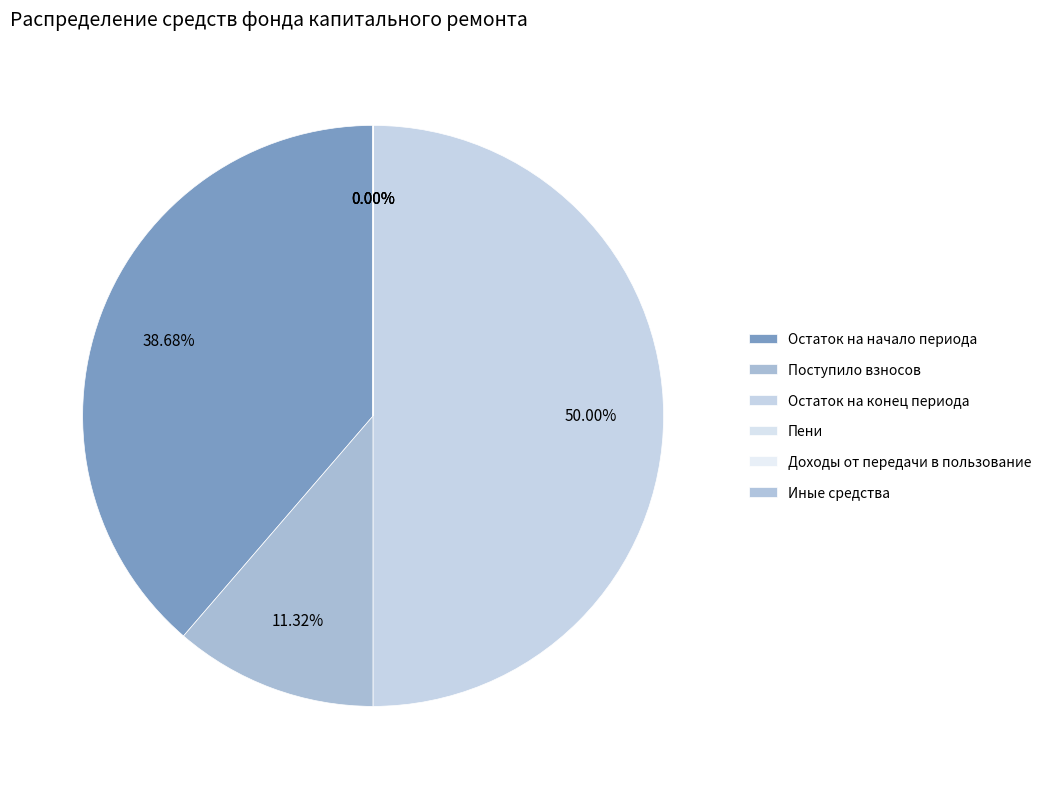

To the nearest percent, what is the difference between the largest and smallest slice percentages?

50%